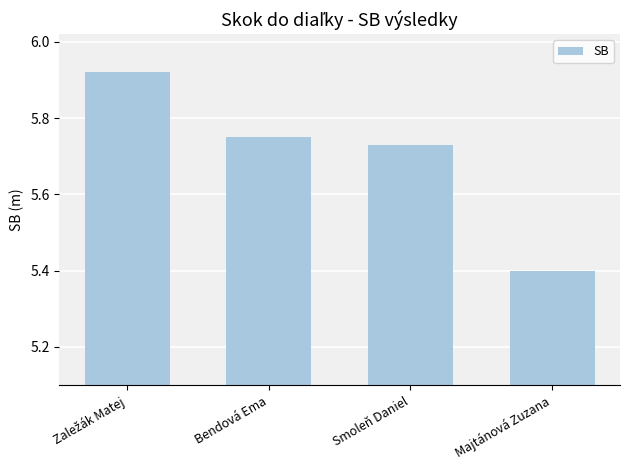

What is the ratio of the value at Majtánová Zuzana to the value at Smoleň Daniel?

0.9